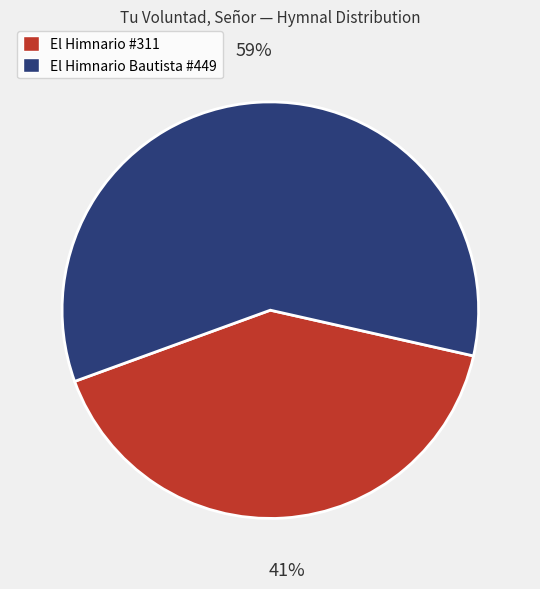

Is there a majority slice in this chart?

Yes